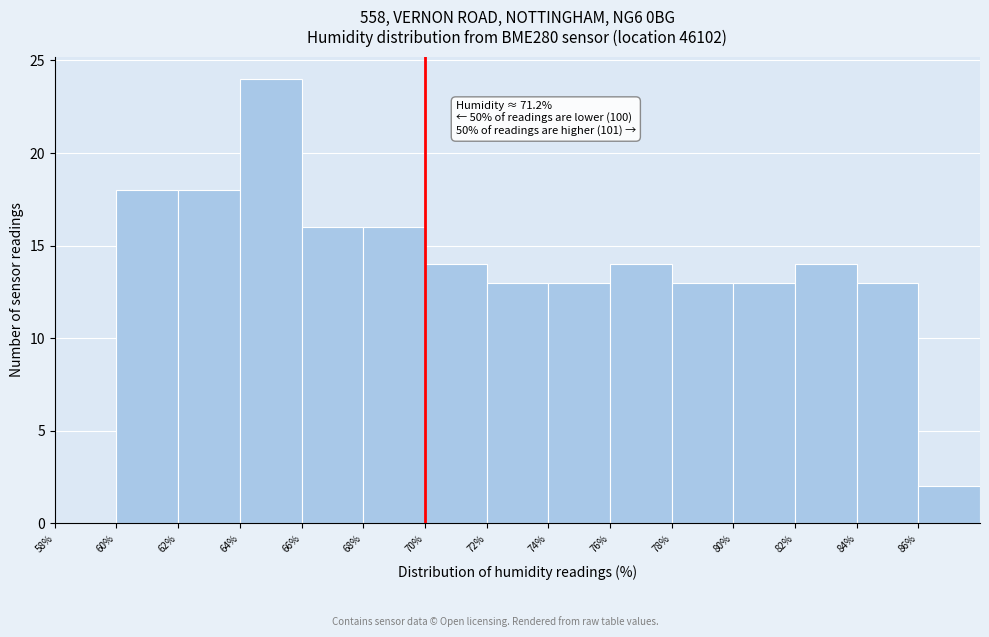

Which range on the x-axis has the tallest bar?

64 to 66